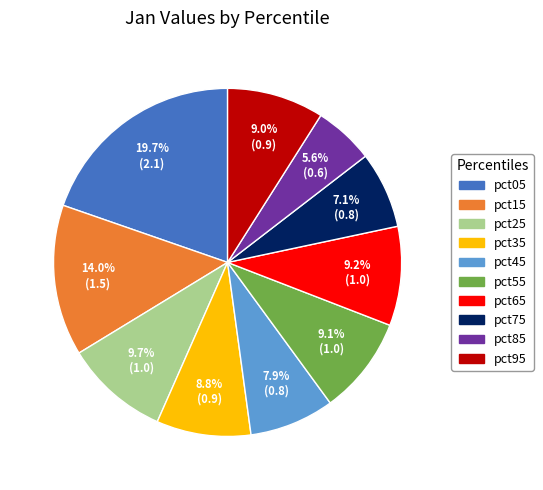

Which category has the smallest portion of the pie?

pct85